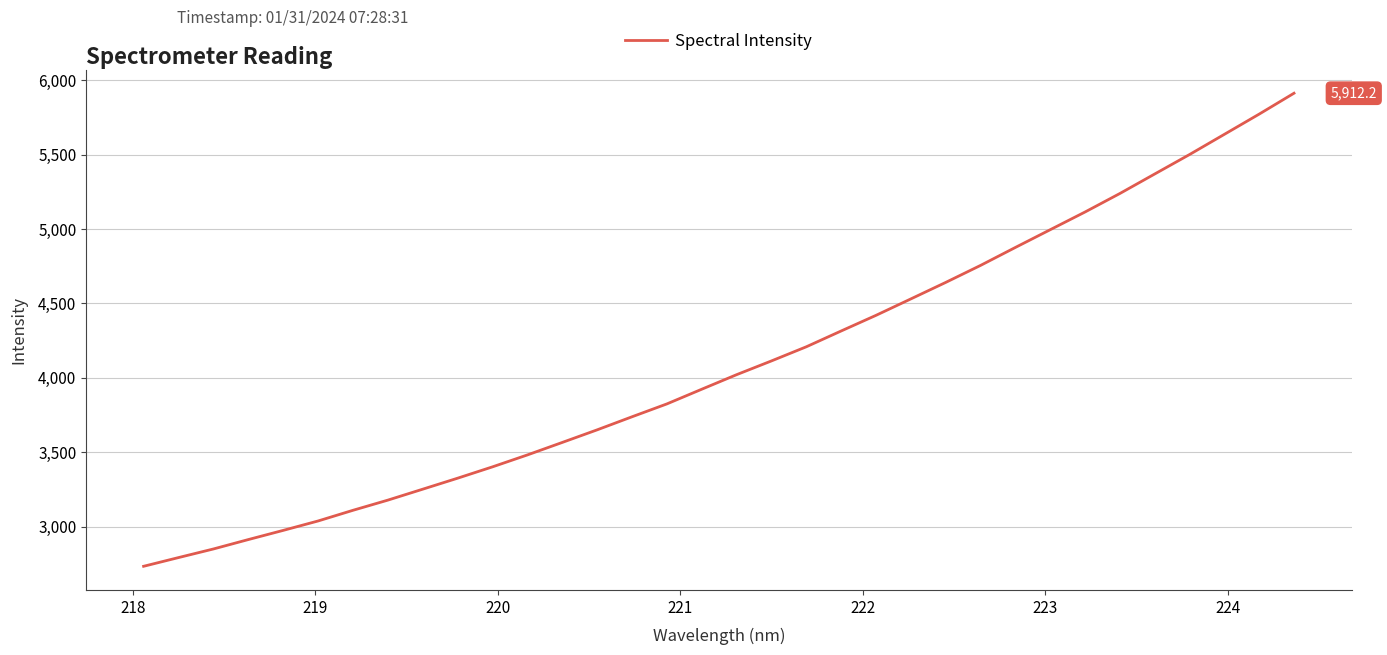

What is the difference between the maximum and minimum values?

3178.1